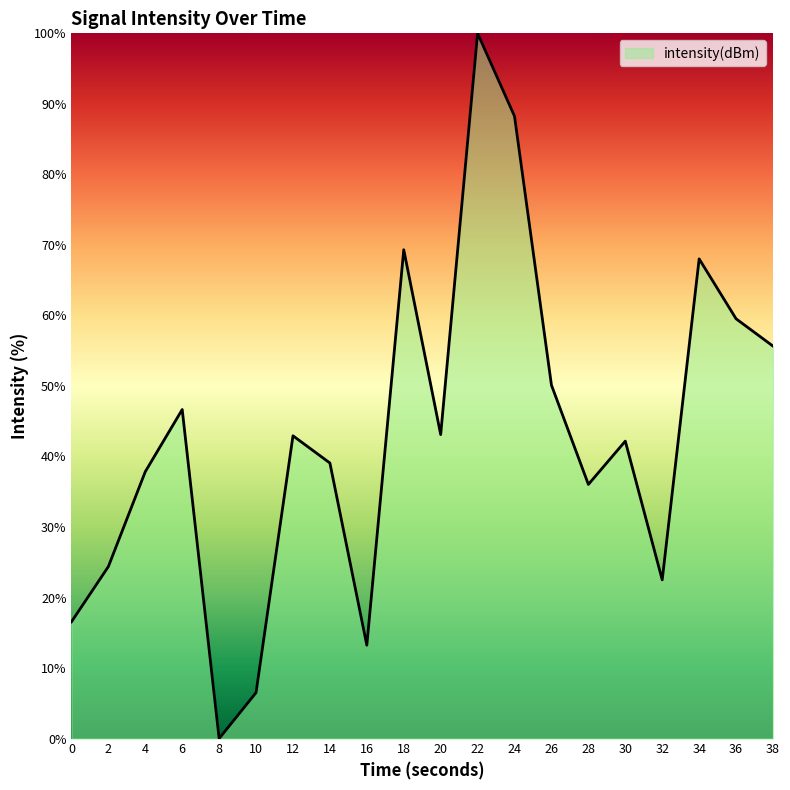

Is it true that the value at 22 is 66.3?

False